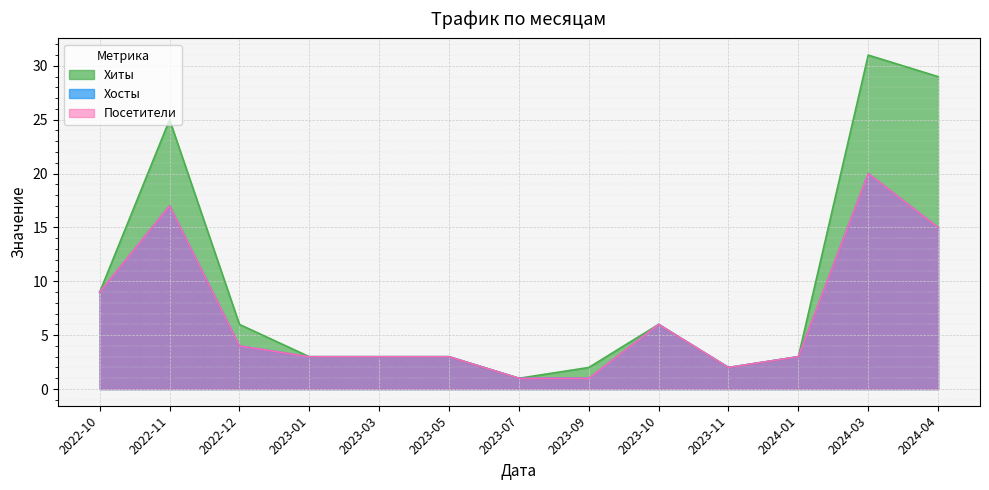

What is the sum of the Посетители values at 2023-03 and 2023-05?

6